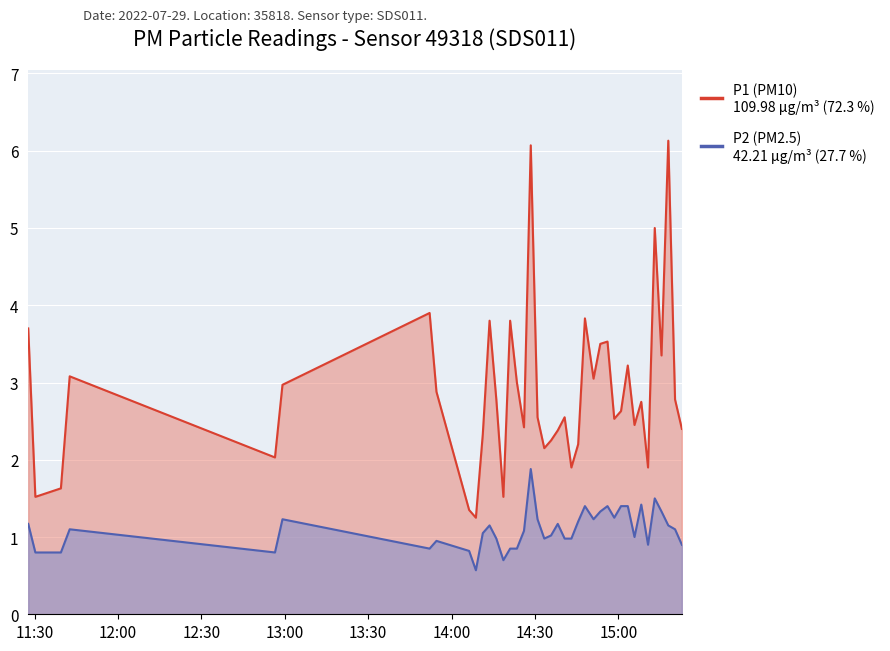

What position from the left is 2022-07-29T15:08:14?

34